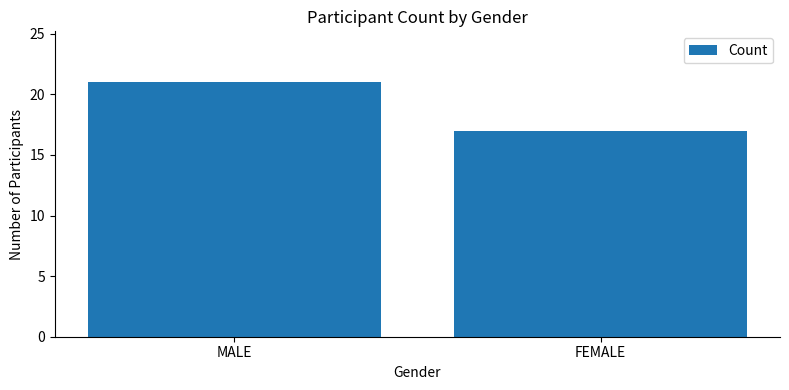

Reading left to right, list all the values displayed in this chart.

21	17